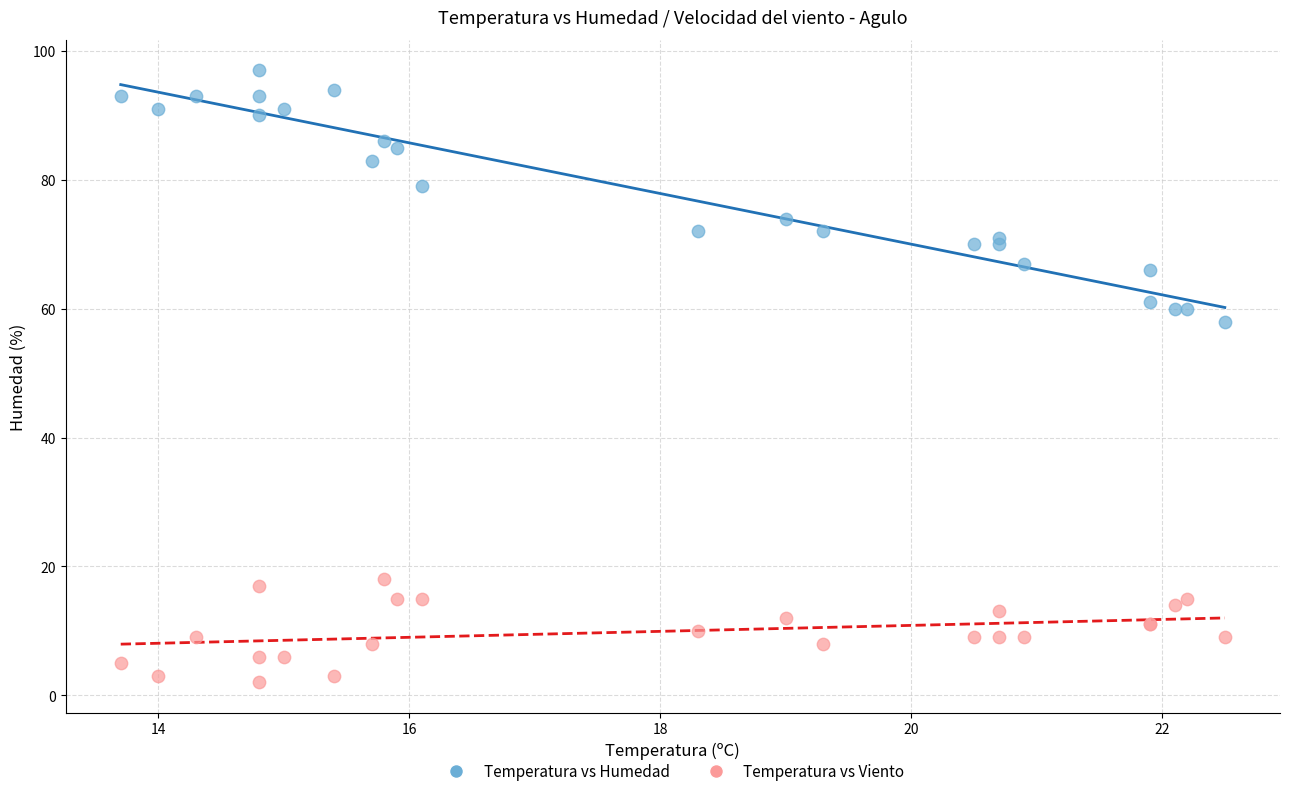

Across all series, what Y value is closest to 49?

58